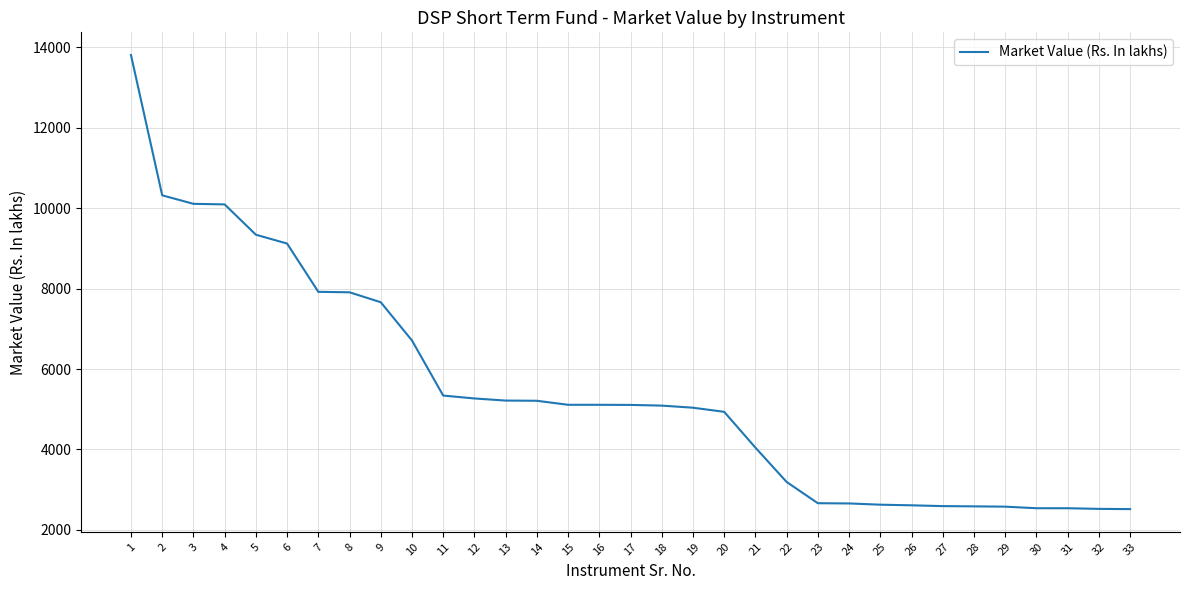

At which label does the data first exceed 5107?

1